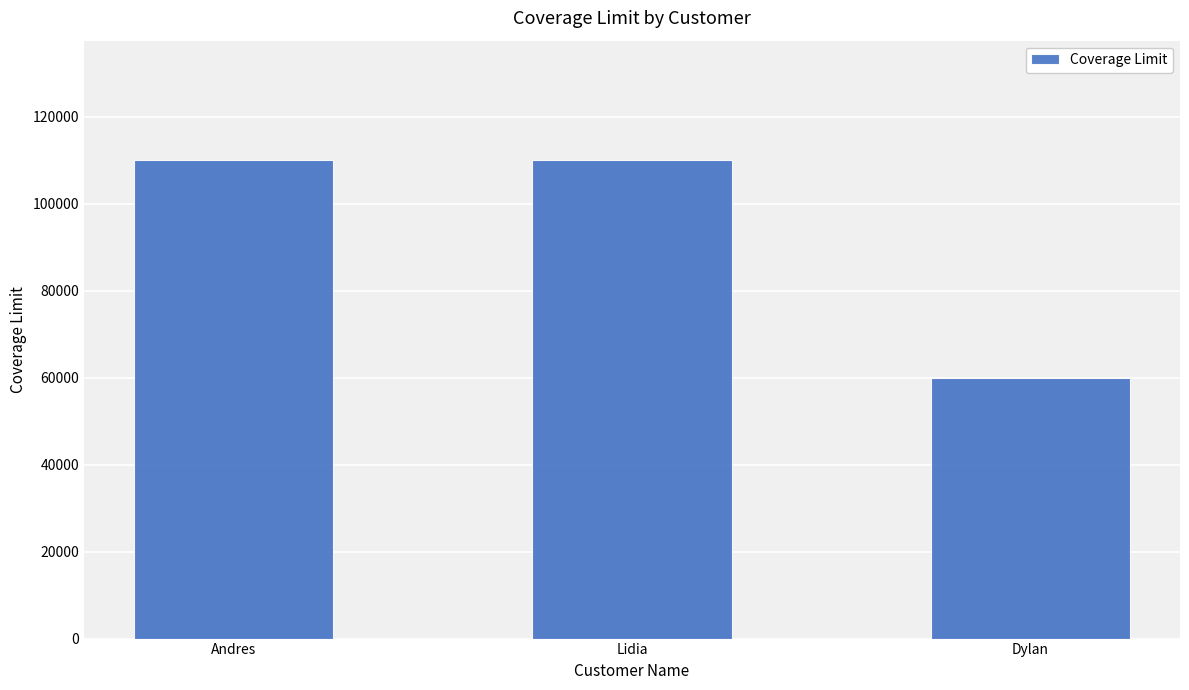

What is the minimum value shown in the chart?

60000